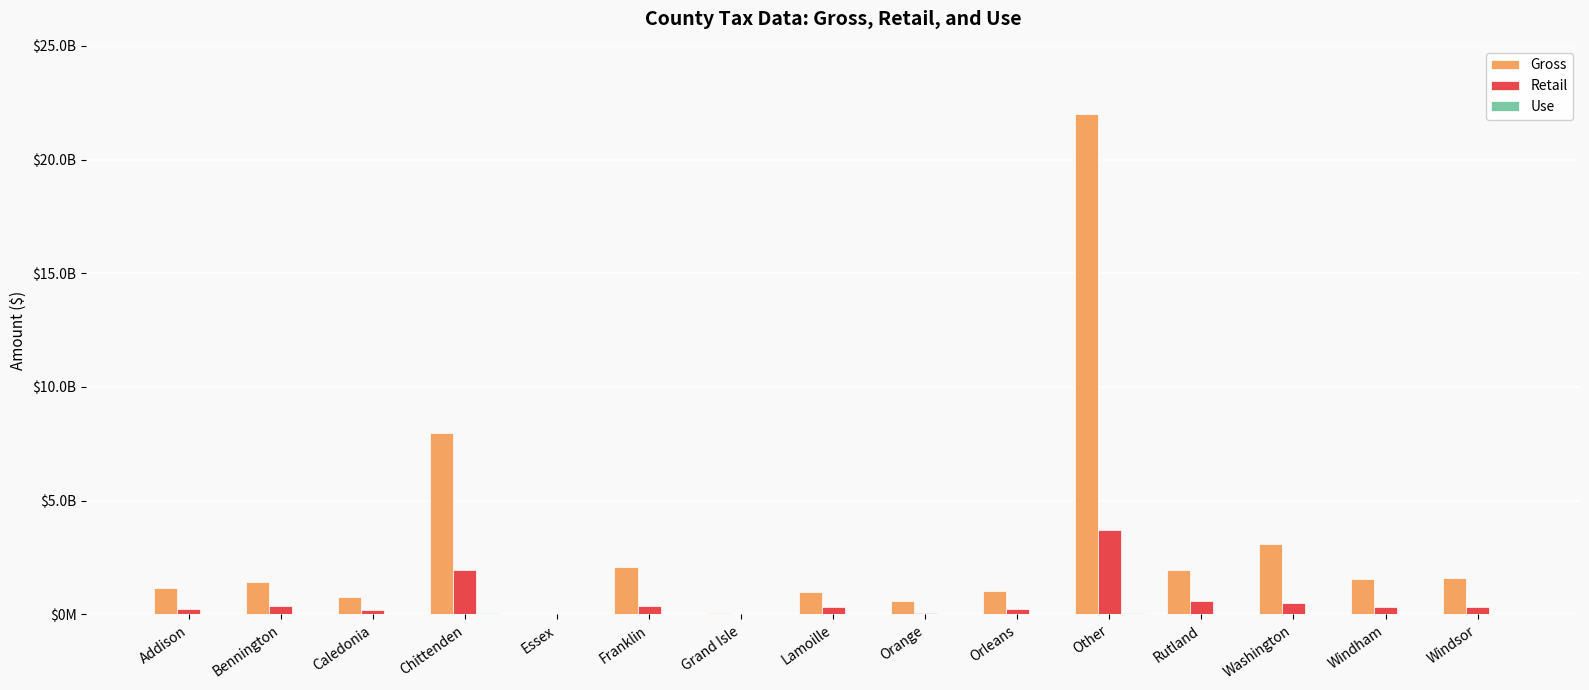

What is the difference between the highest and lowest values at Grand Isle?

70135056.6